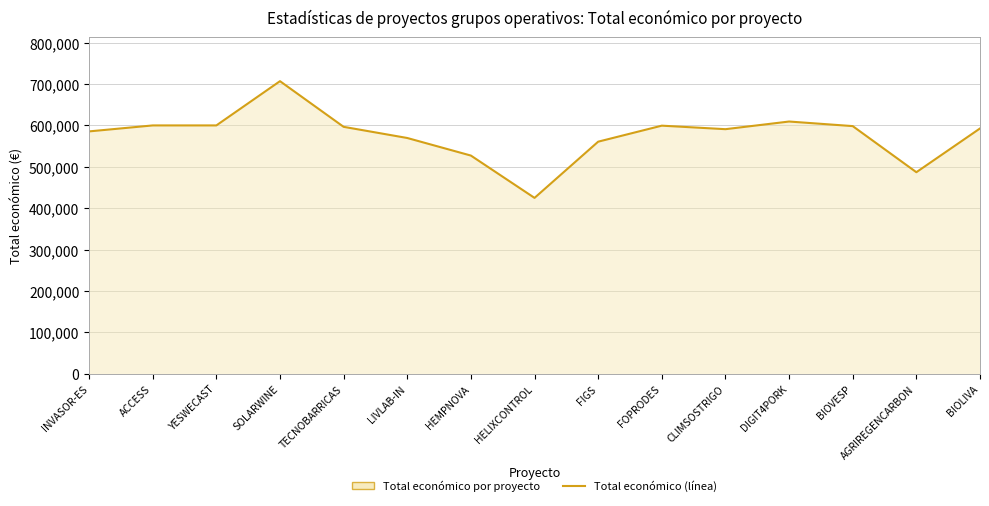

Read the value at BIOLIVA.

592475